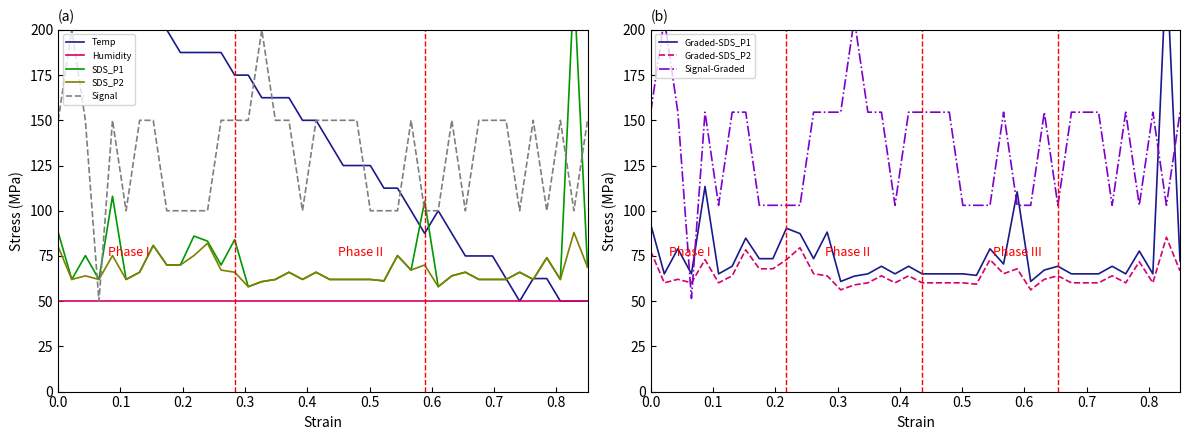

What is the lowest value of the SDS_P2 series?

58.0